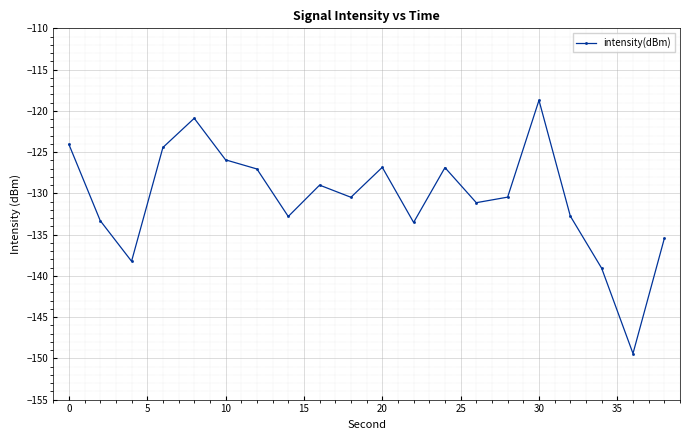

True or false: the data has more than 0 interior local peaks.

True